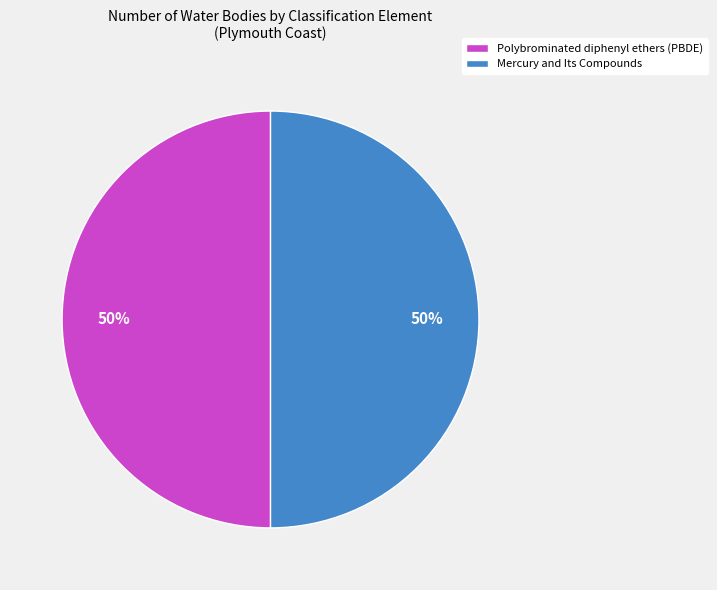

What is the ratio of the value at Mercury and Its Compounds to the value at Polybrominated diphenyl ethers (PBDE)?

1.0